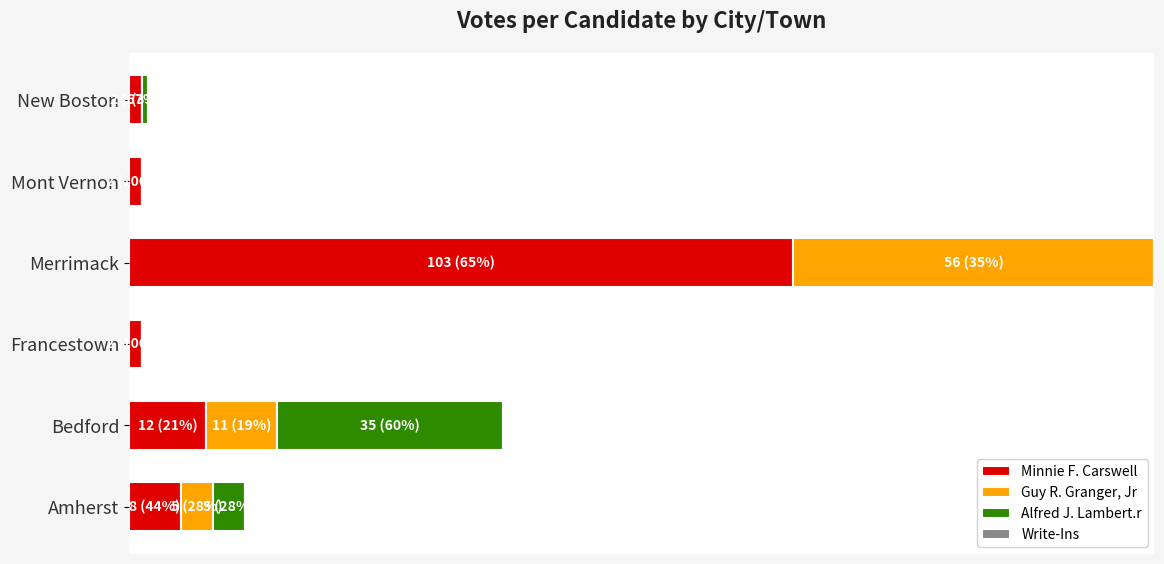

What is the value of the Alfred J. Lambert.r bar at the 2nd from the left?

35.0